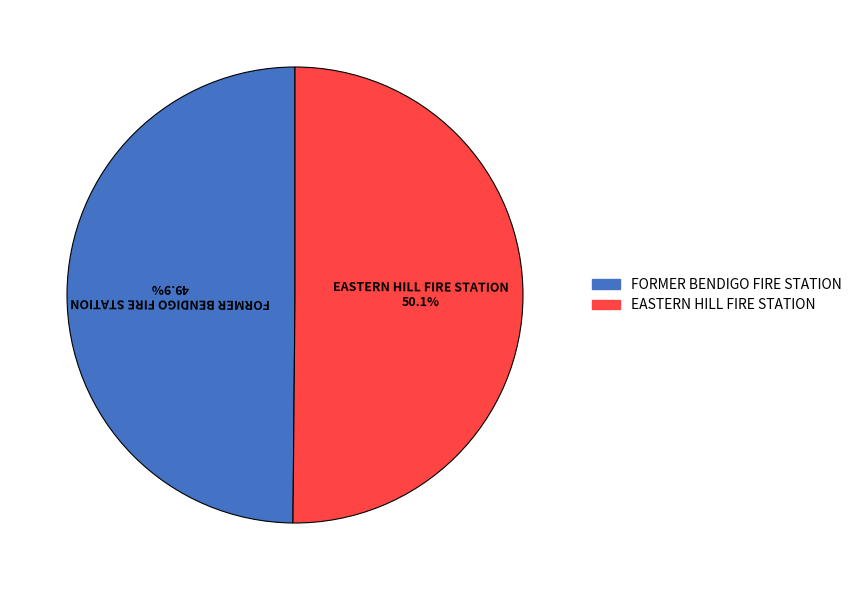

The EASTERN HILL FIRE STATION slice represents 56% of the pie. True or false?

False